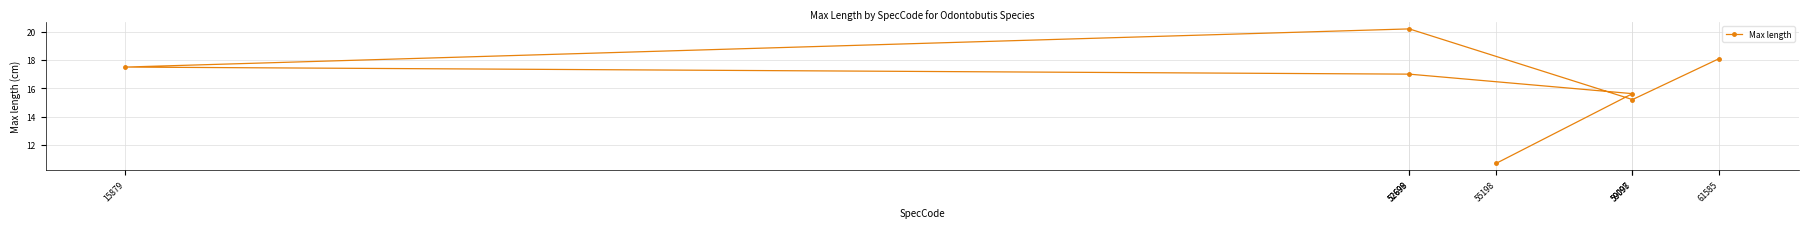

List the labels in order of value, smallest first.

55198, 59098, 59097, 52698, 15879, 61585, 52699